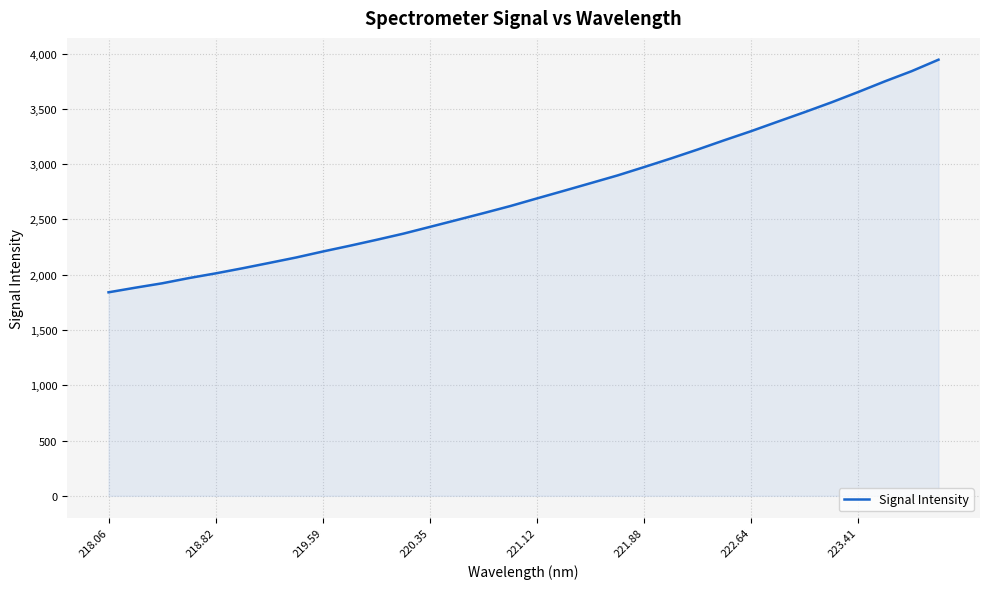

What is the greatest value displayed?

3945.2